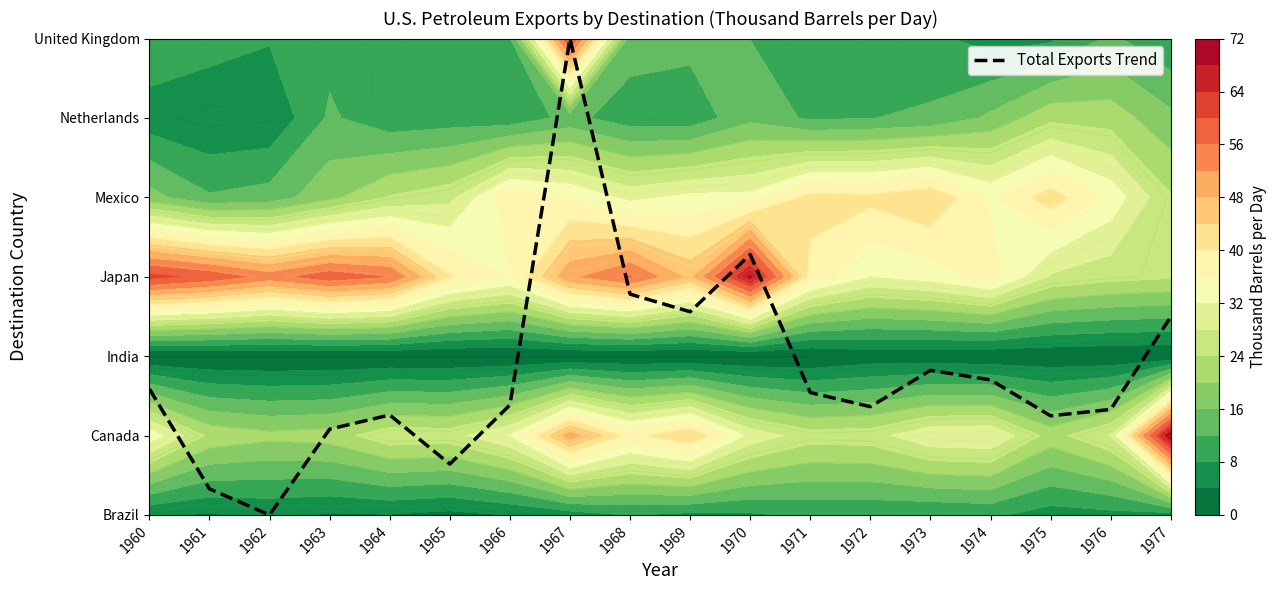

True or false: the data shows 1.8 at 1973.

True